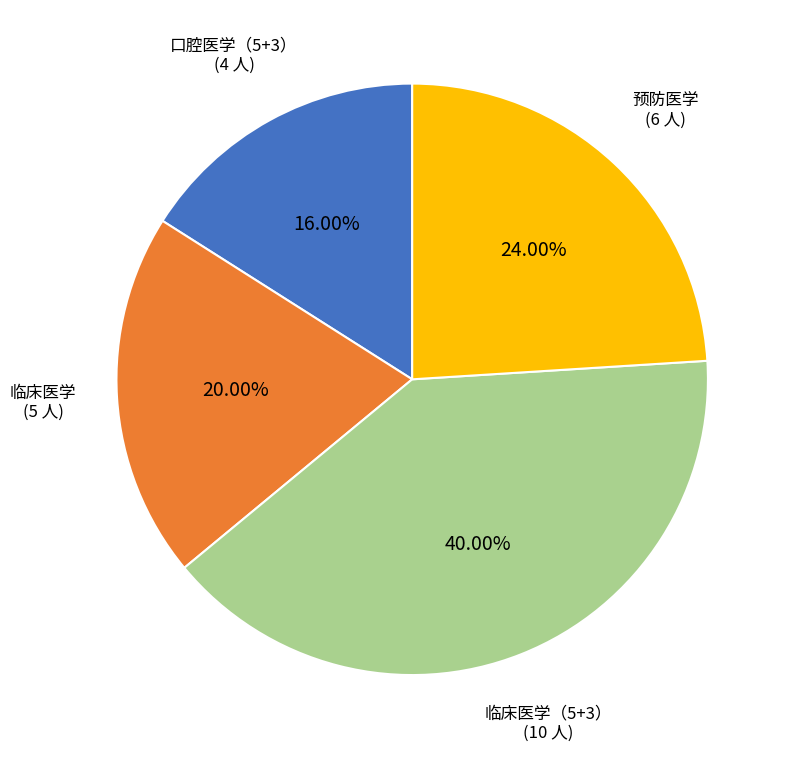

How many segments does this pie chart have?

4